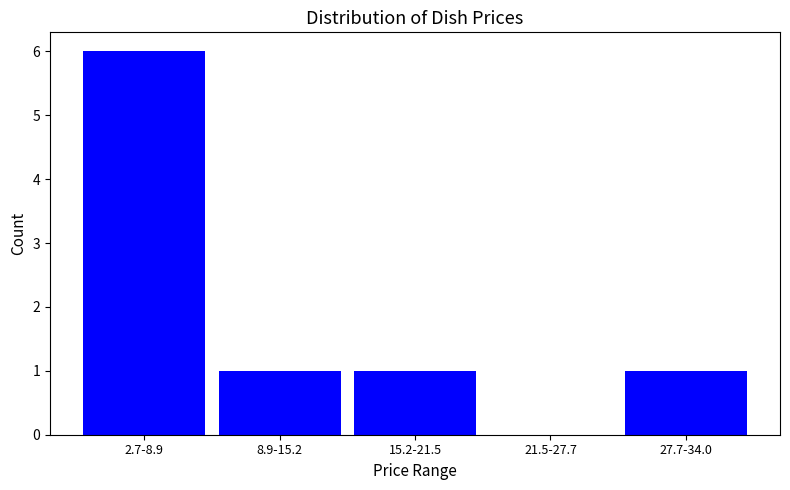

Reading right to left, list all the values displayed in this chart.

27.7-34.0=1	21.5-27.7=0	15.2-21.5=1	8.9-15.2=1	2.7-8.9=6